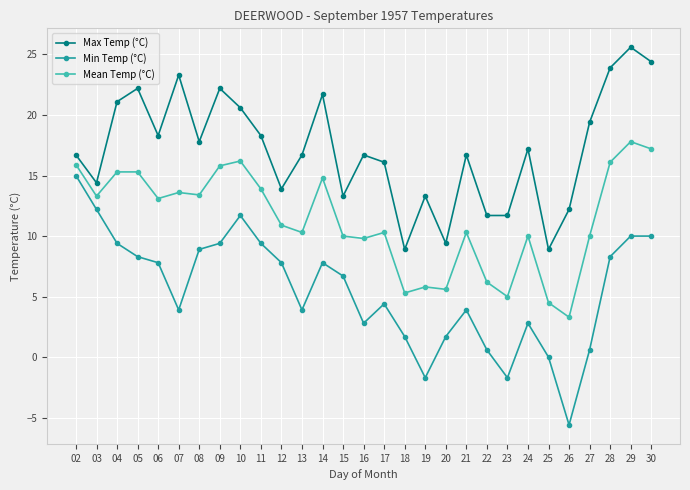

At which category does Max Temp (°C) reach its first local valley?

03